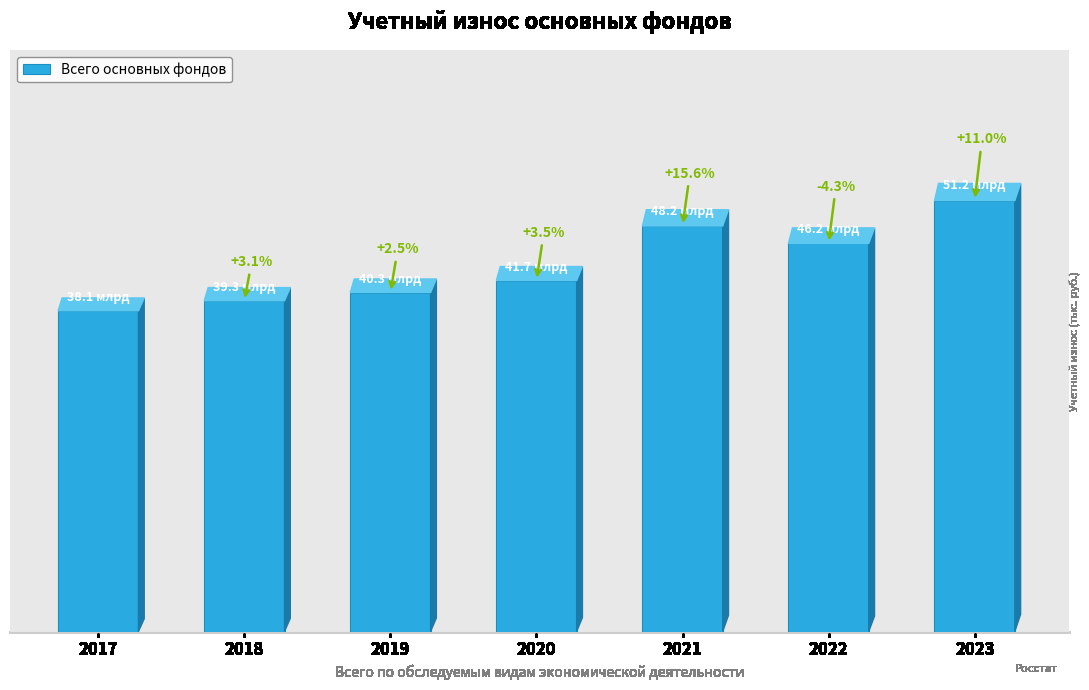

Does the chart contain any negative values?

No